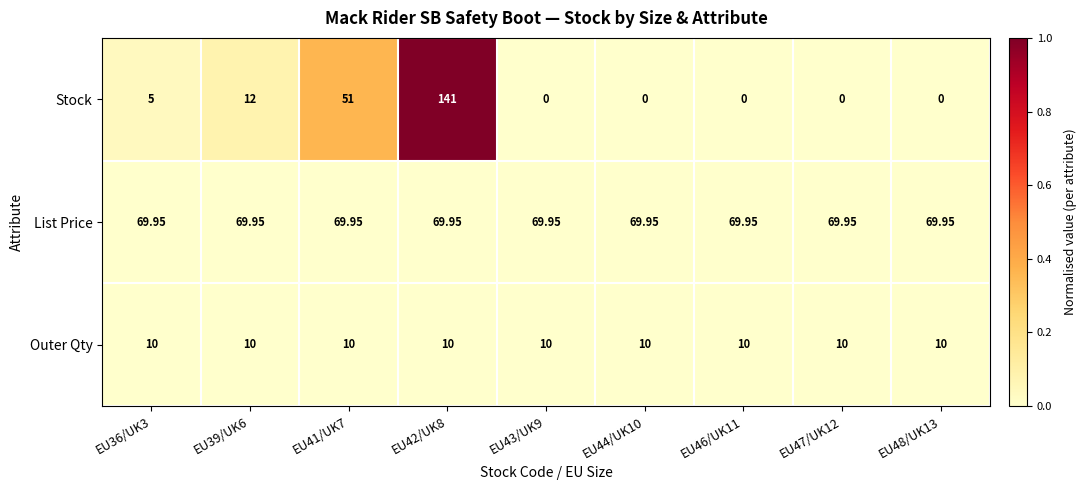

Is the value of List Price at EU46/UK11 greater than the value of Stock at EU42/UK8?

No